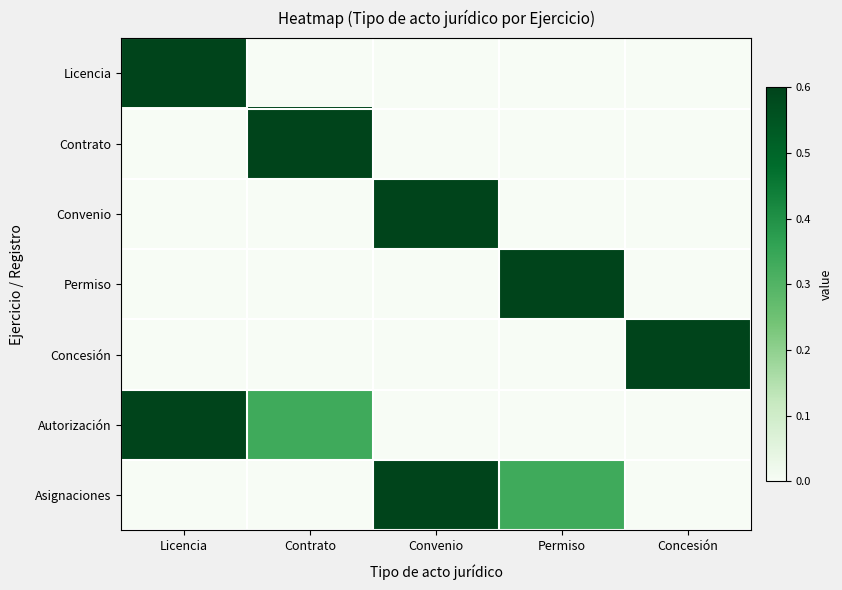

How many distinct data groups are displayed?

7